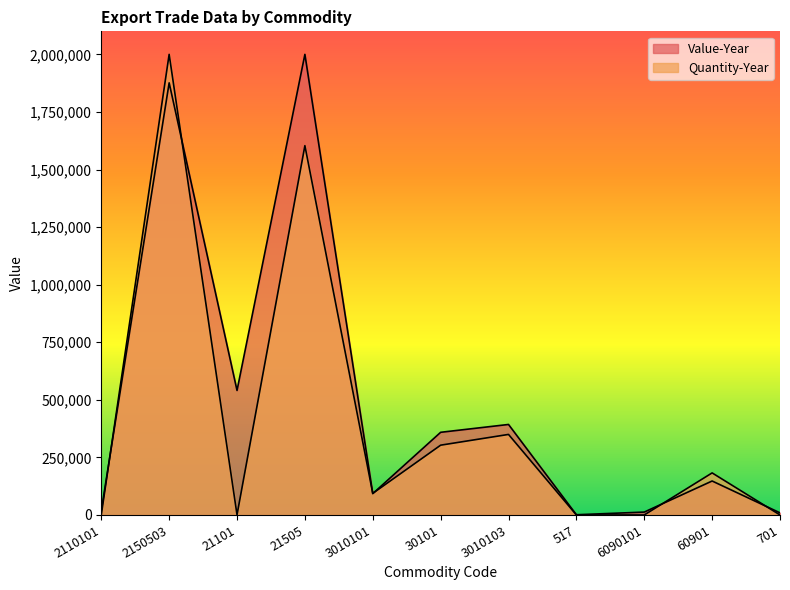

At which label does Value-Year first exceed 147455?

2150503